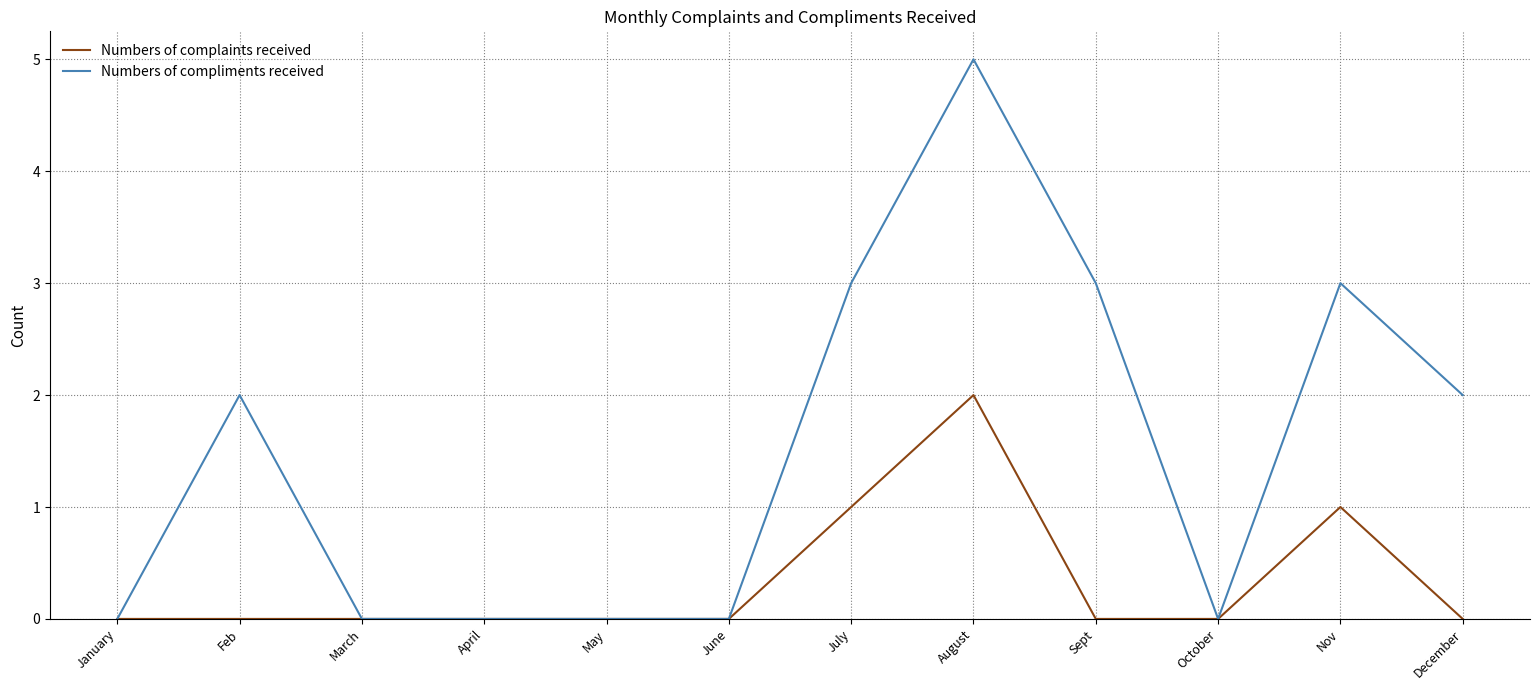

How many lines are shown in the chart?

2